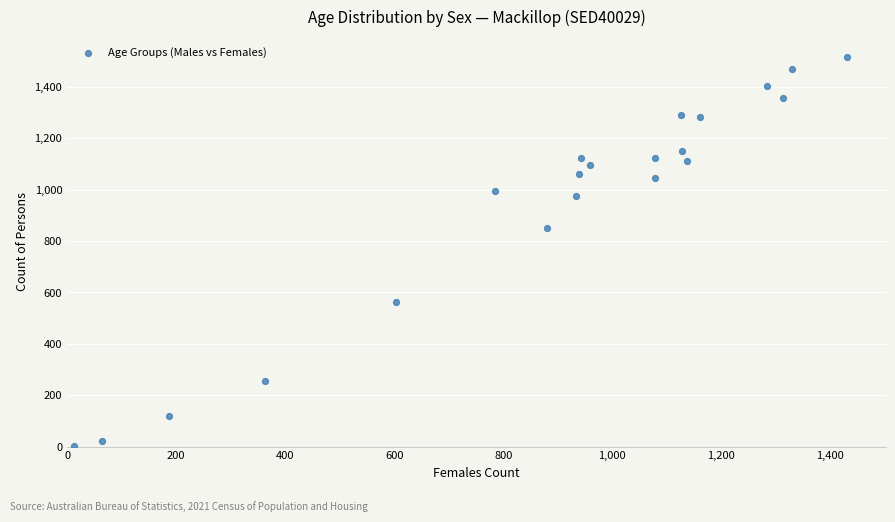

What Y value in the scatter plot is closest to 761?

853